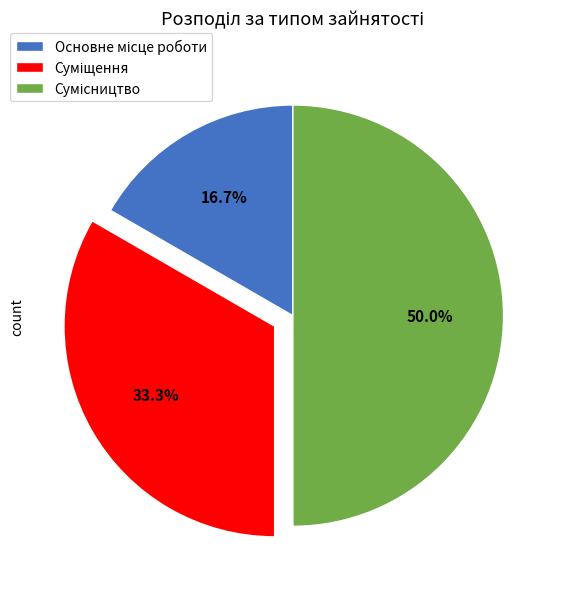

Between Суміщення and Сумісництво, which is larger?

Сумісництво